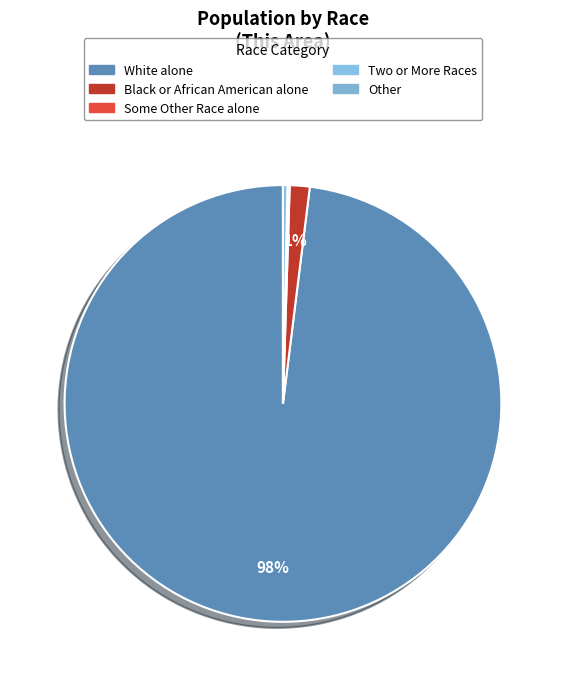

True or false: American Indian and Alaska Native accounts for 0% of the total.

True